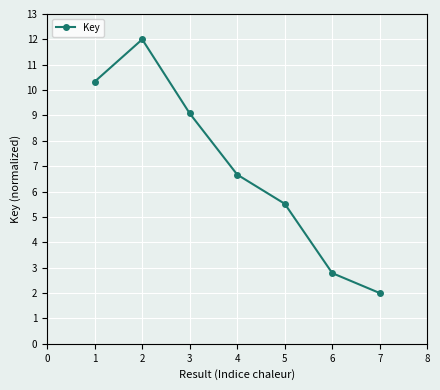

Reading left to right, transcribe all the data shown in this chart.

10.3	12.0	9.1	6.7	5.5	2.8	2.0